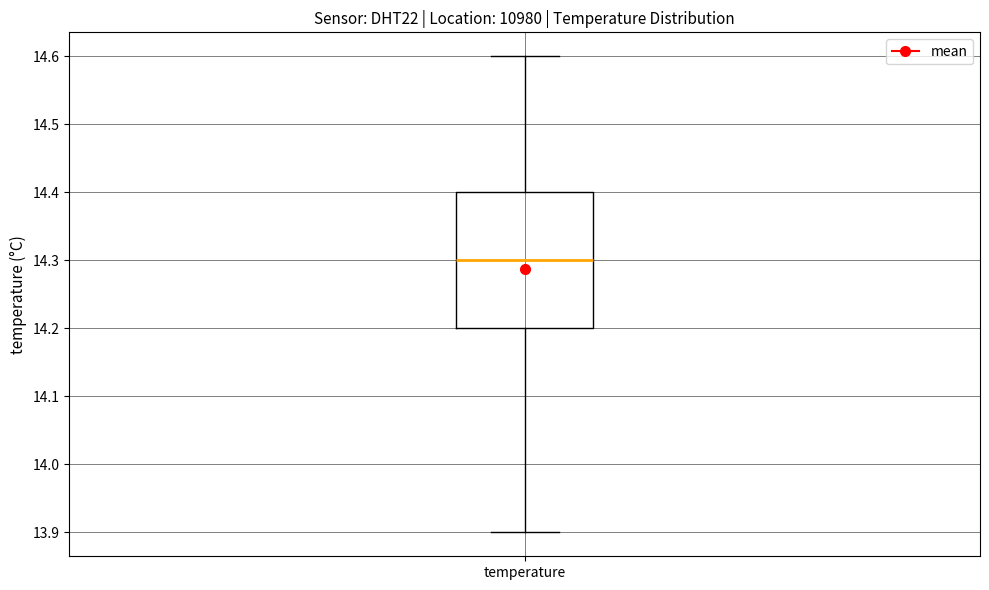

Transcribe this box plot: give where the median line is, the range the box spans, and where the two whiskers end, as read against the y-axis. The values are not printed on the chart, so give them approximately, as read against the axis.

median 14.3, box 14.2 to 14.4, whiskers 13.9 to 14.6